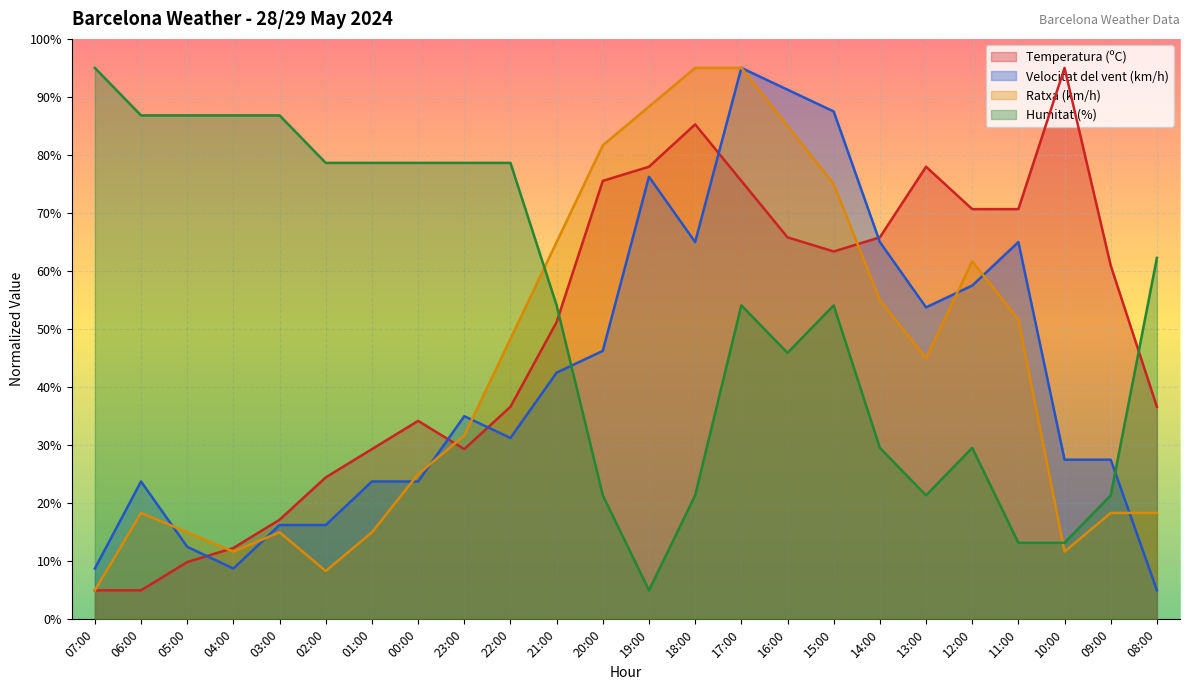

Where do Temperatura (ºC) and Humitat (%) first cross each other?

21:00 and 20:00